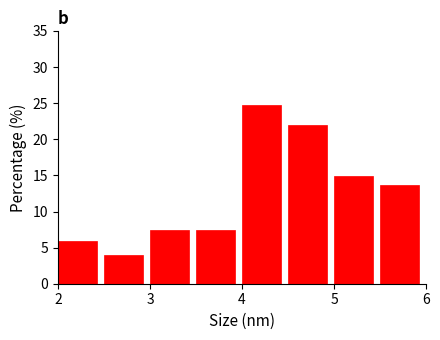

Reading left to right, list every bar in this chart as the range it spans on the x-axis followed by its height. The values are not printed on the chart, so give them approximately, as read against the axis.

2.0 to 2.5: 6.0
2.5 to 3.0: 4.0
3.0 to 3.5: 7.5
3.5 to 4.0: 7.5
4.0 to 4.5: 24.5
4.5 to 5.0: 22.0
5.0 to 5.5: 15.0
5.5 to 6.0: 13.5